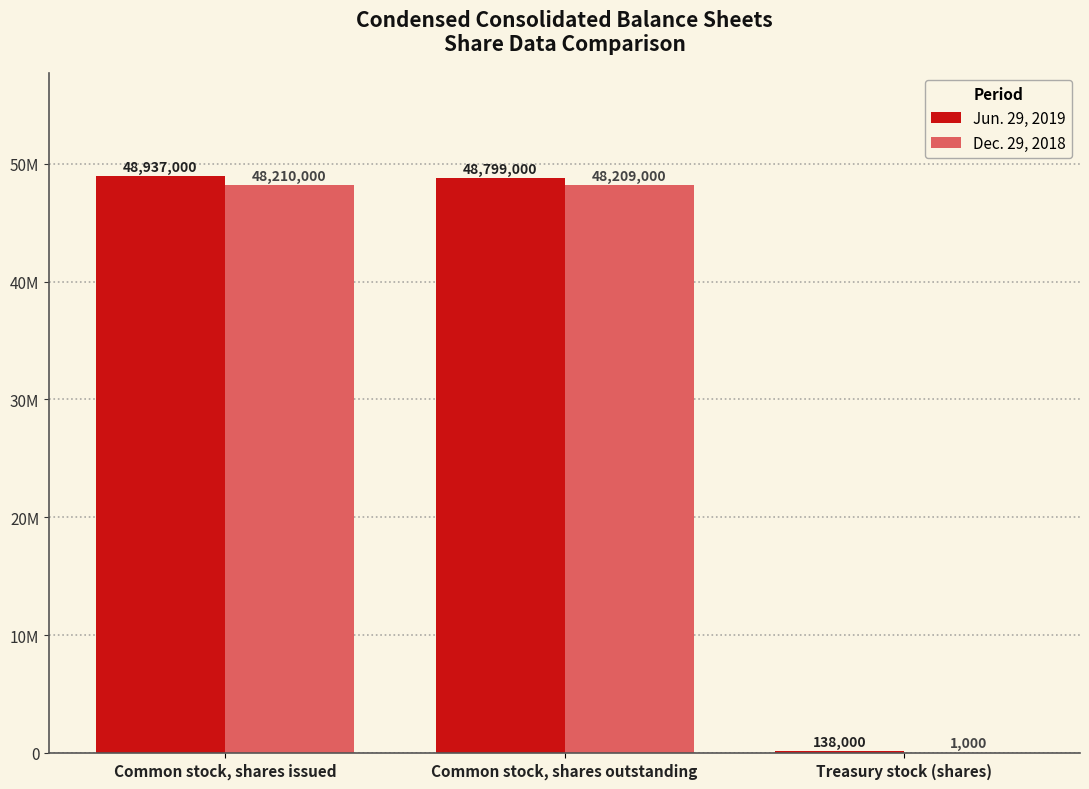

Does the chart contain stacked bars?

No